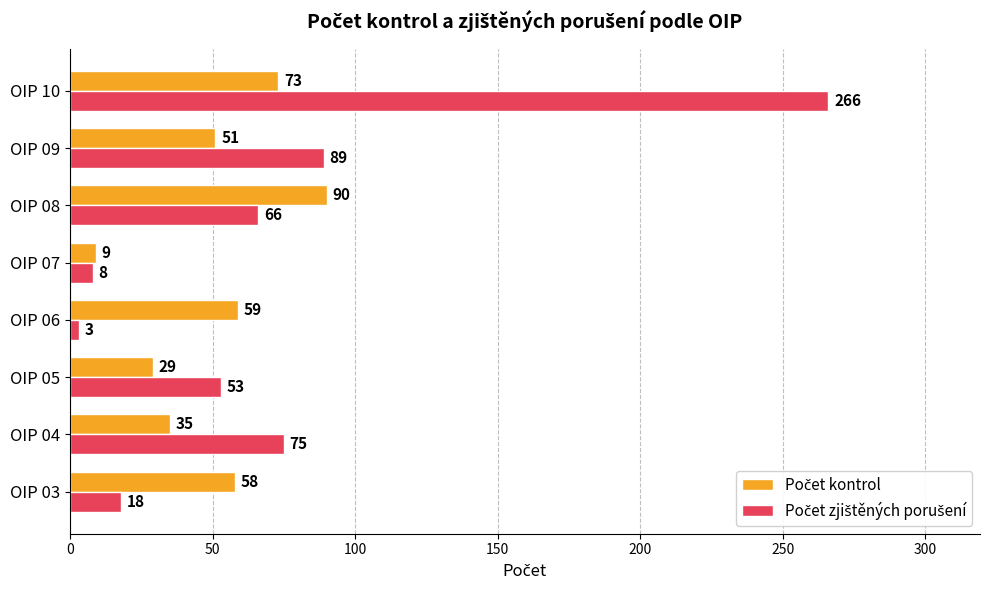

What is the difference between the highest and lowest values at OIP 04?

40